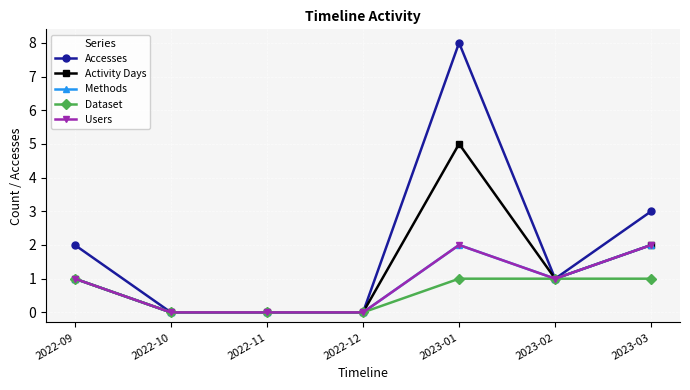

Where is Accesses nearest to the value 4?

2023-03